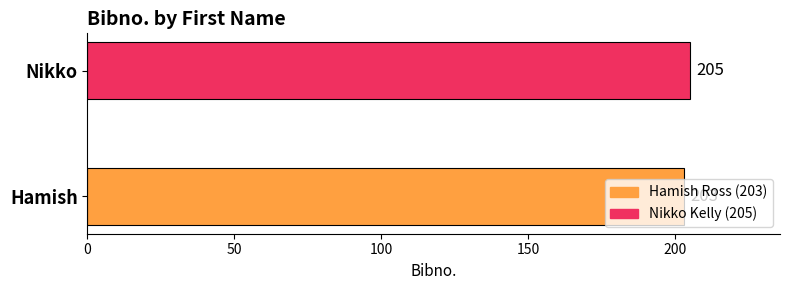

At which label is the value closest to 204?

Hamish